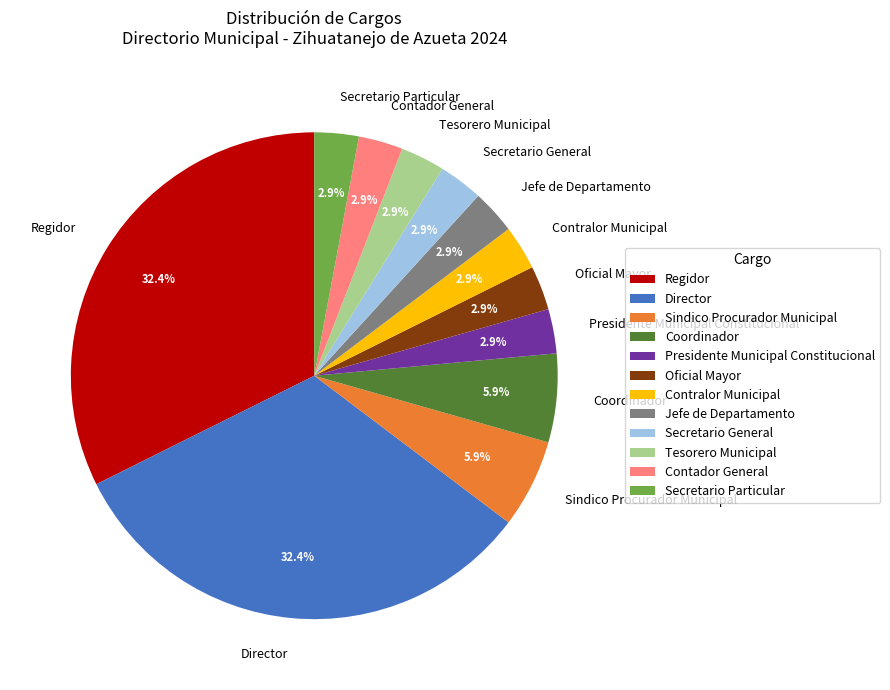

Count the number of slices in the pie.

12